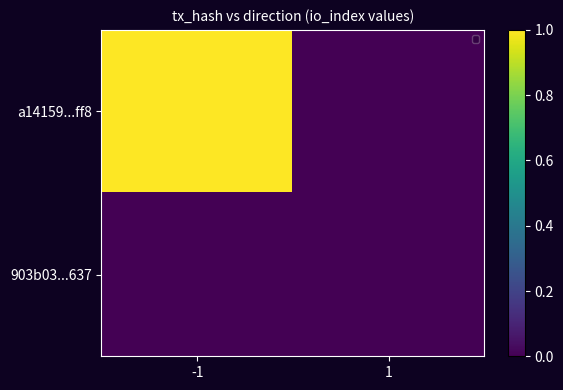

What is the spread (max minus min) of values at -1?

1